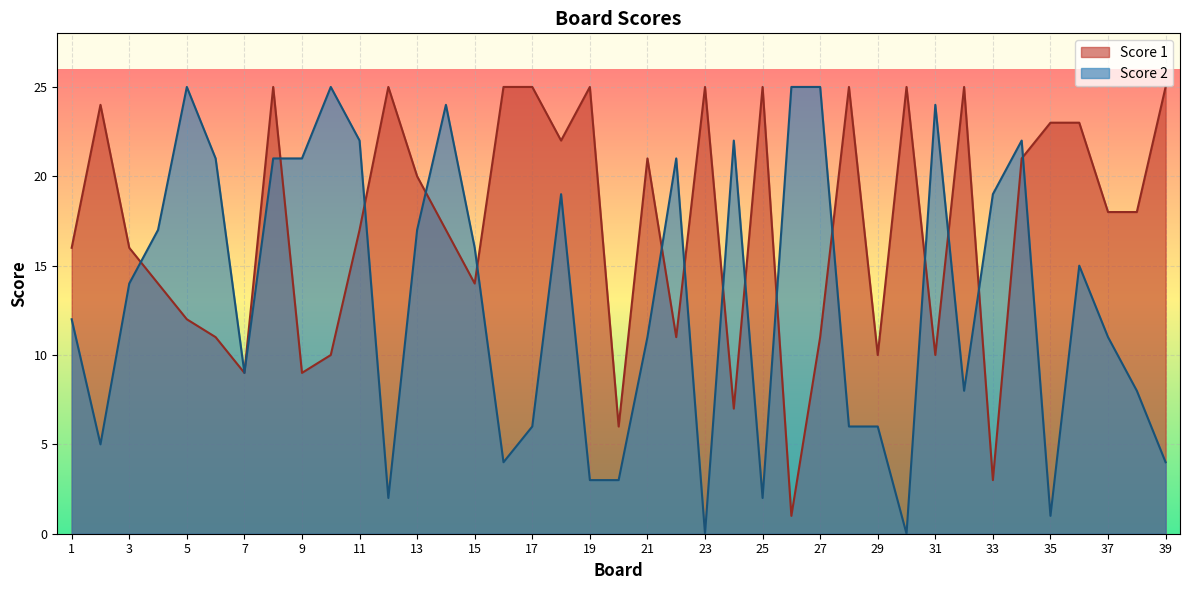

Does the chart display data point markers on the line(s)?

No